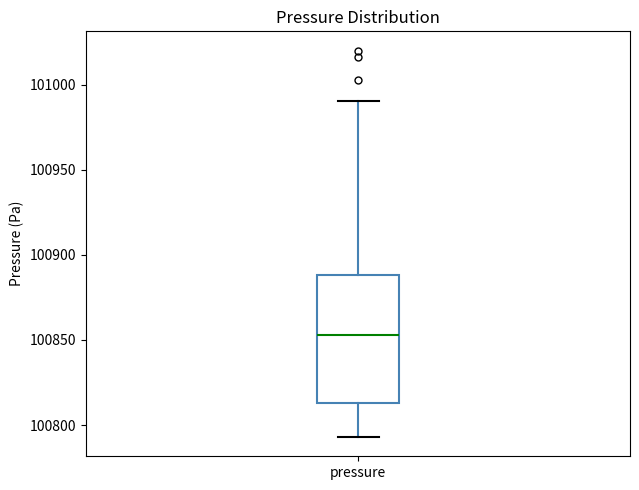

Read this box plot against the y-axis: the position of the median line, the range covered by the box, and the ends of both whiskers. The values are not printed on the chart, so give them approximately, as read against the axis.

median 100855, box 100815 to 100890, whiskers 100795 to 100990